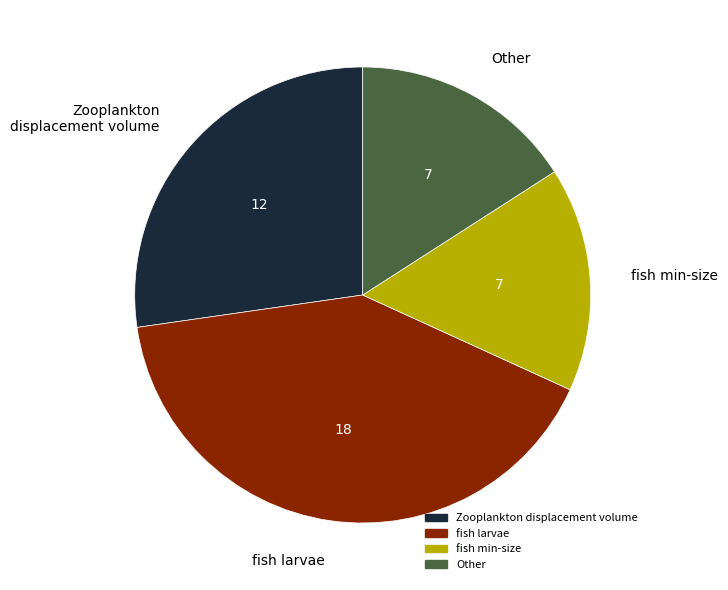

Count the number of slices in the pie.

4